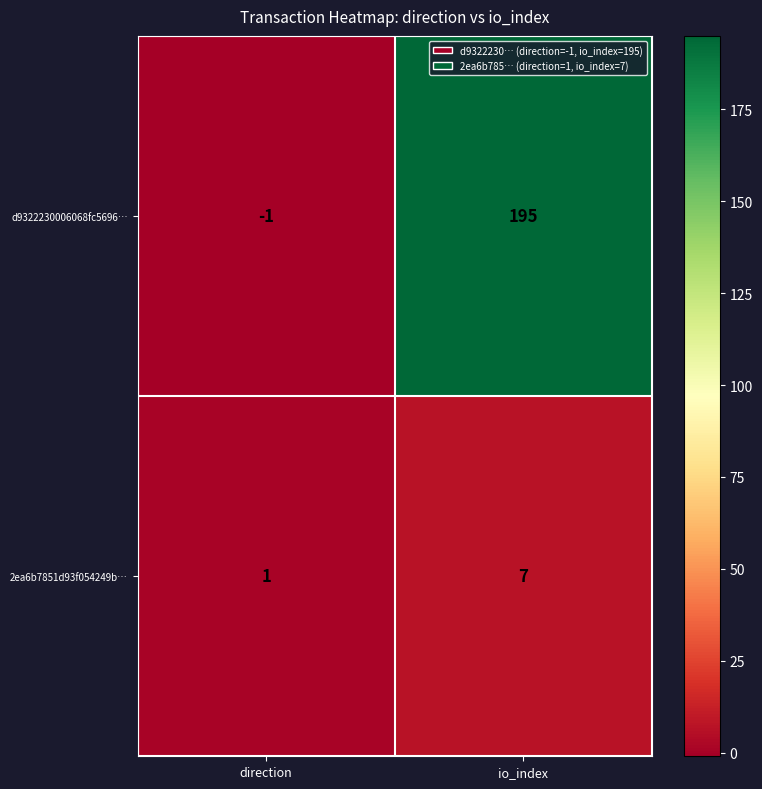

Rank the series at io_index from highest to lowest value.

d9322230006068fc5696…, 2ea6b7851d93f054249b…